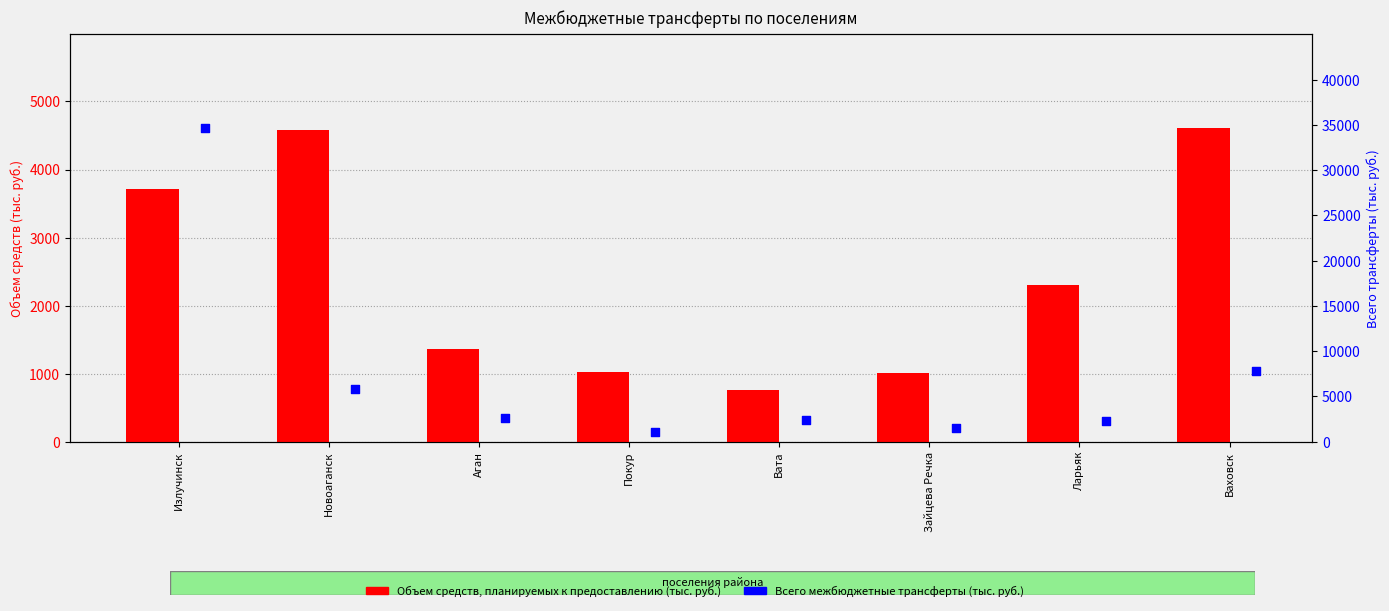

At how many categories does at least one series exceed 5070?

3